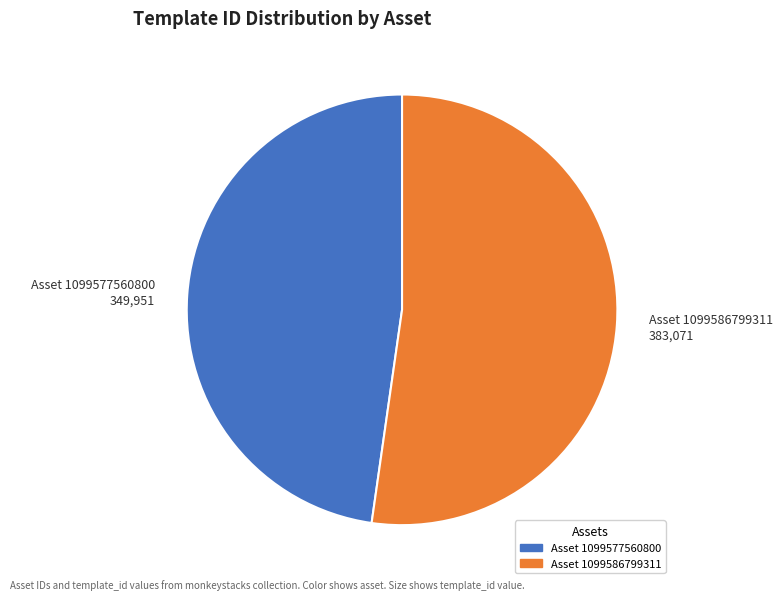

Is there a majority slice in this chart?

Yes